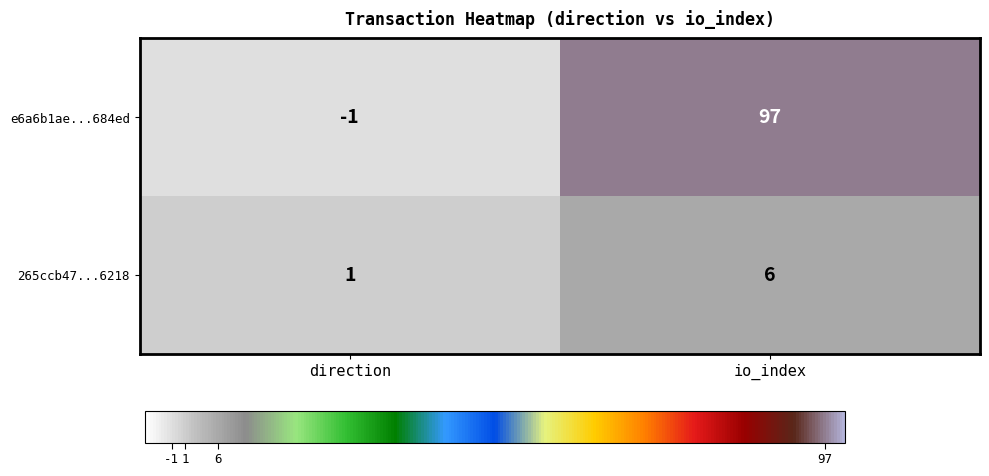

At how many categories does at least one series exceed 21?

1